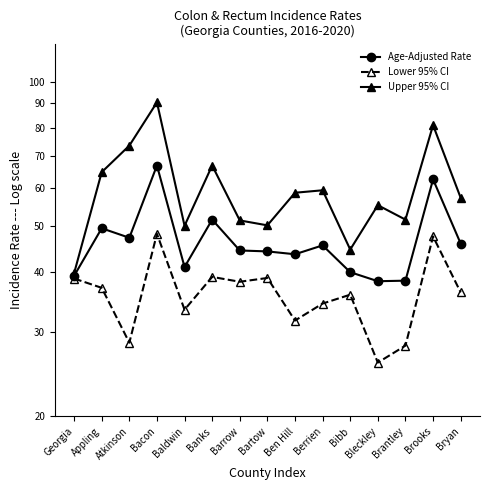

At which label does Lower 95% CI first exceed 36?

Georgia